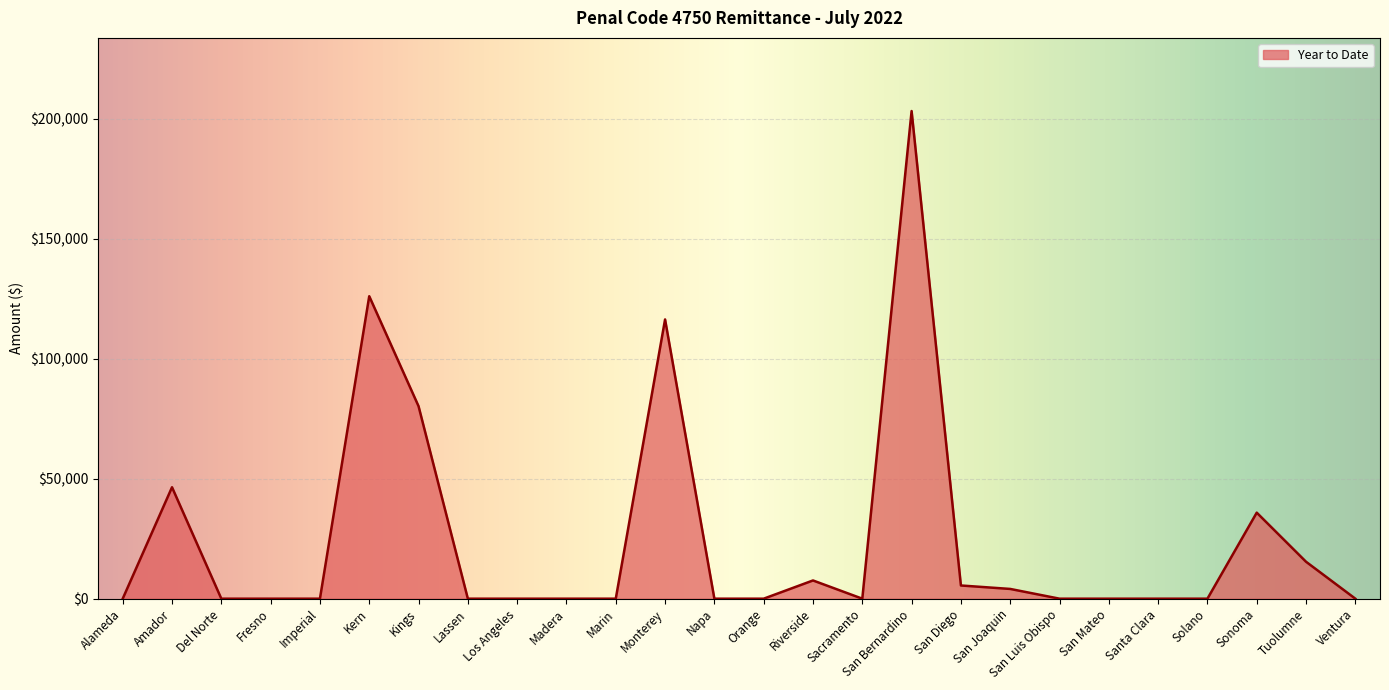

What is the difference between the values at Tuolumne and Amador?

31041